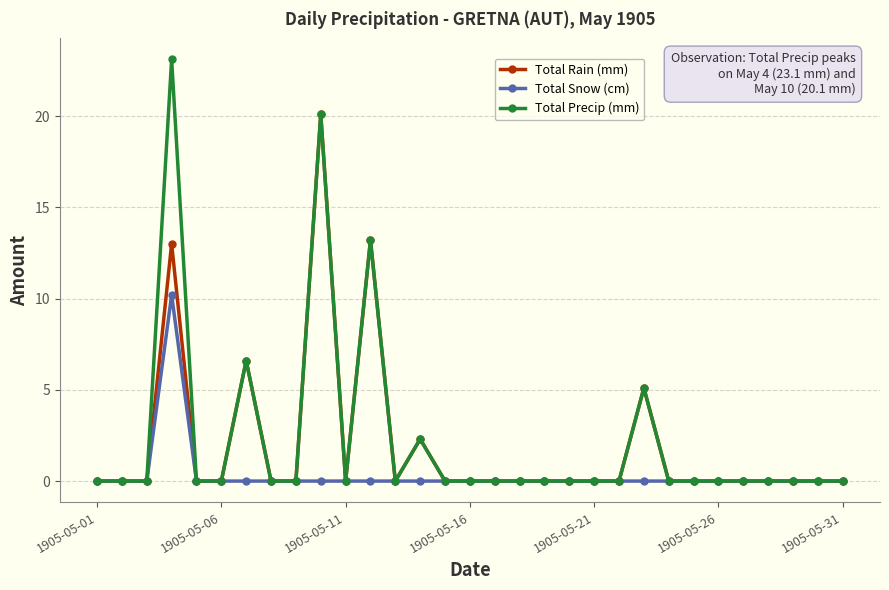

Which series has the widest spread of values?

Total Precip (mm)